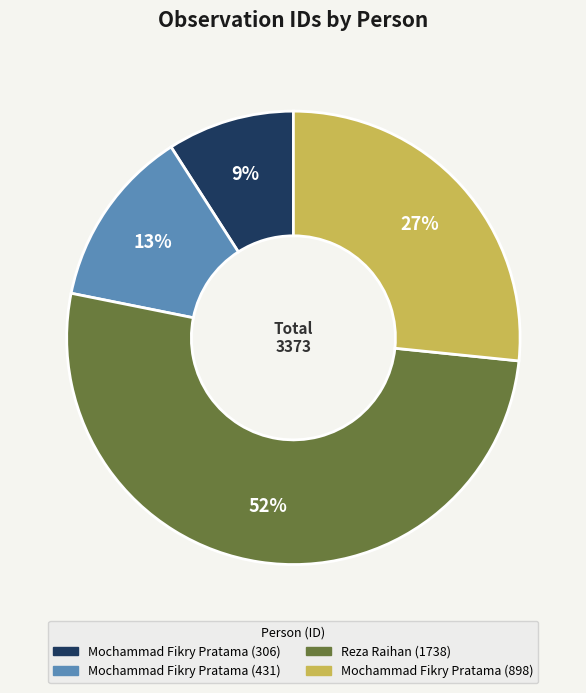

To the nearest percent, what is the difference between the Mochammad Fikry Pratama (306) and Mochammad Fikry Pratama (898) slice percentages?

18%